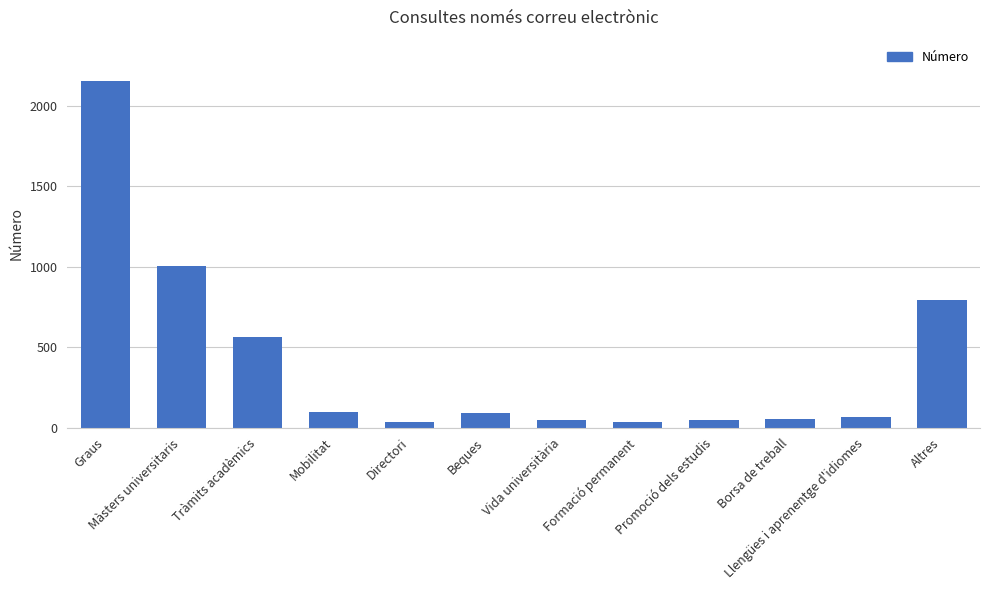

Between Formació permanent and Graus, which is larger?

Graus